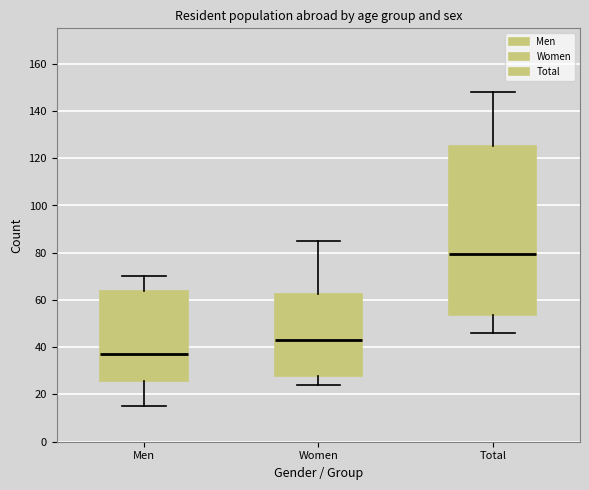

Reading left to right, read every box against the y-axis: the position of its median line, the range the box covers, and the ends of its whiskers. The values are not printed on the chart, so give them approximately, as read against the axis.

Men: median 38, box 26 to 64, whiskers 16 to 70
Women: median 44, box 28 to 62, whiskers 24 to 86
Total: median 80, box 54 to 126, whiskers 46 to 148